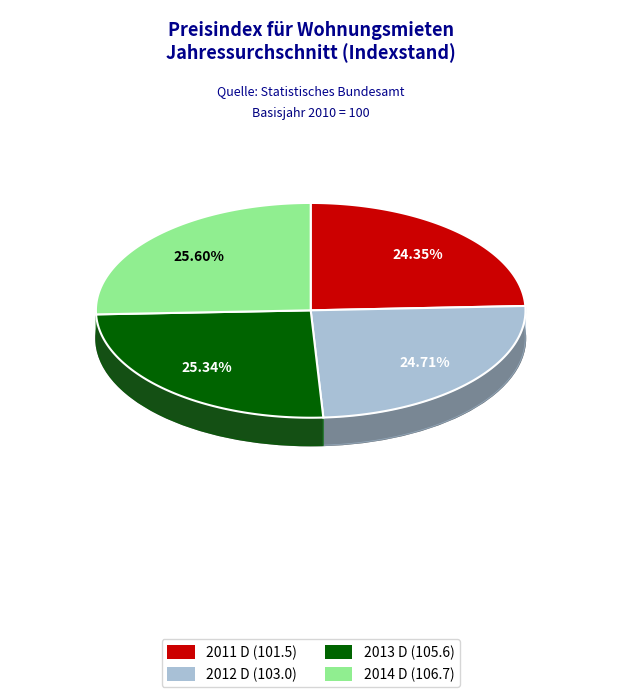

Which category has the smallest portion of the pie?

2011 D